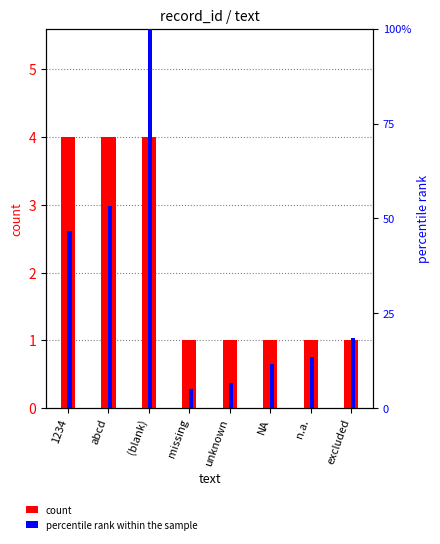

Which series has the largest range (max minus min)?

percentile rank within the sample